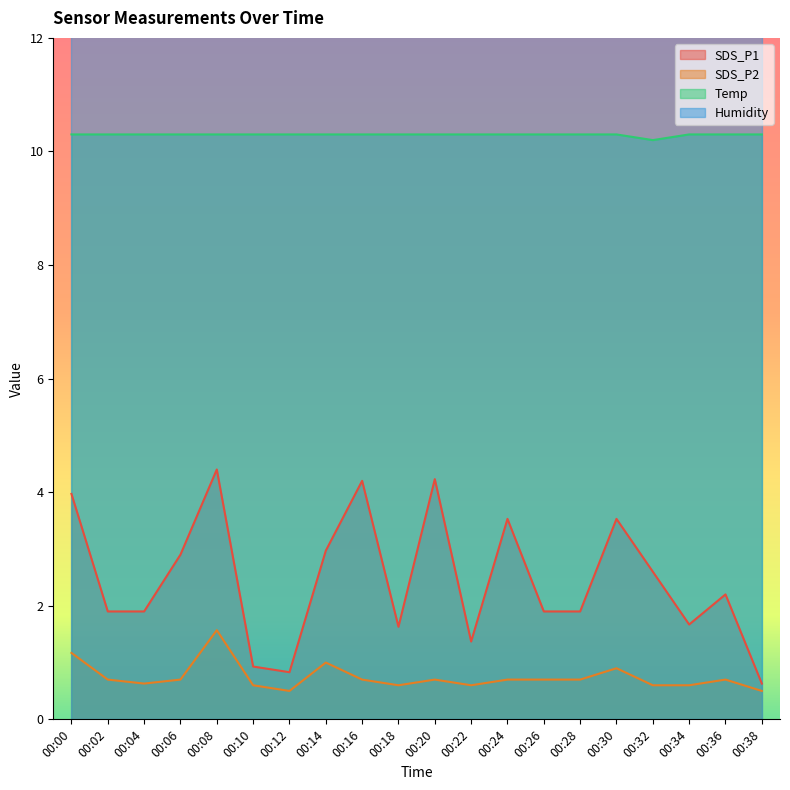

Where is the first local minimum for SDS_P1?

00:12